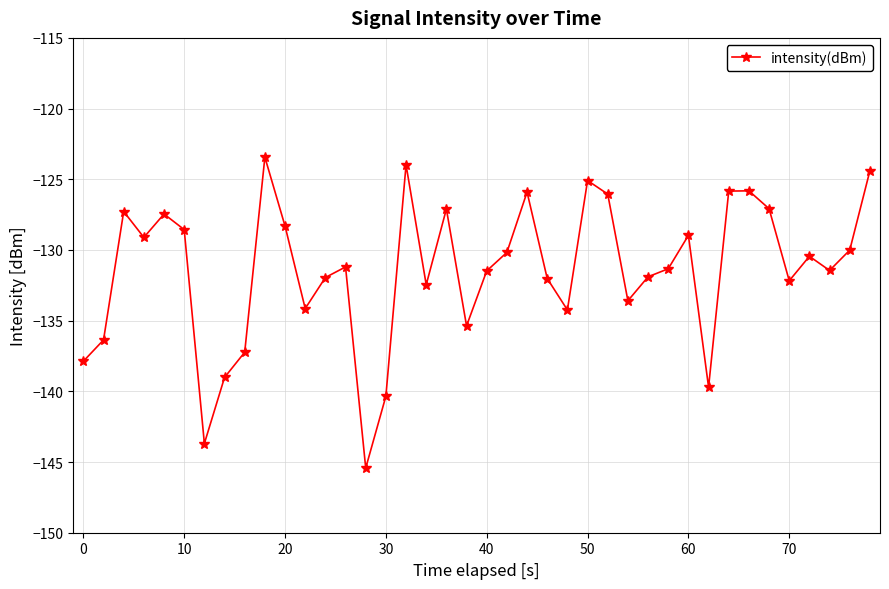

What is the average value?

-131.4